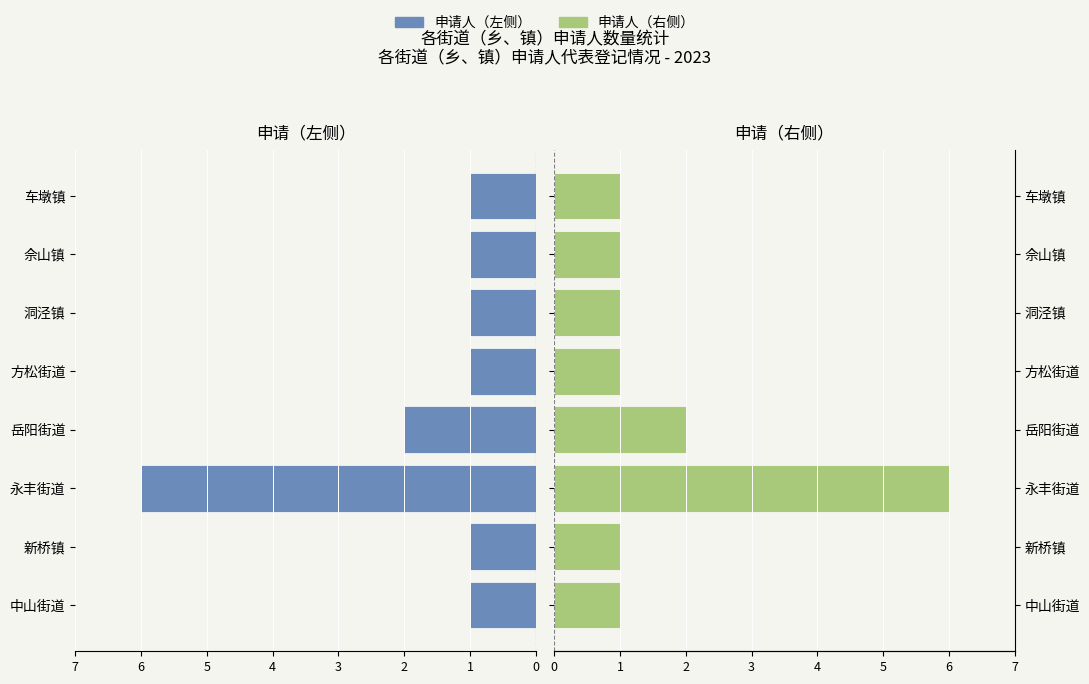

What is the sum of all 申请人（右侧） values?

14